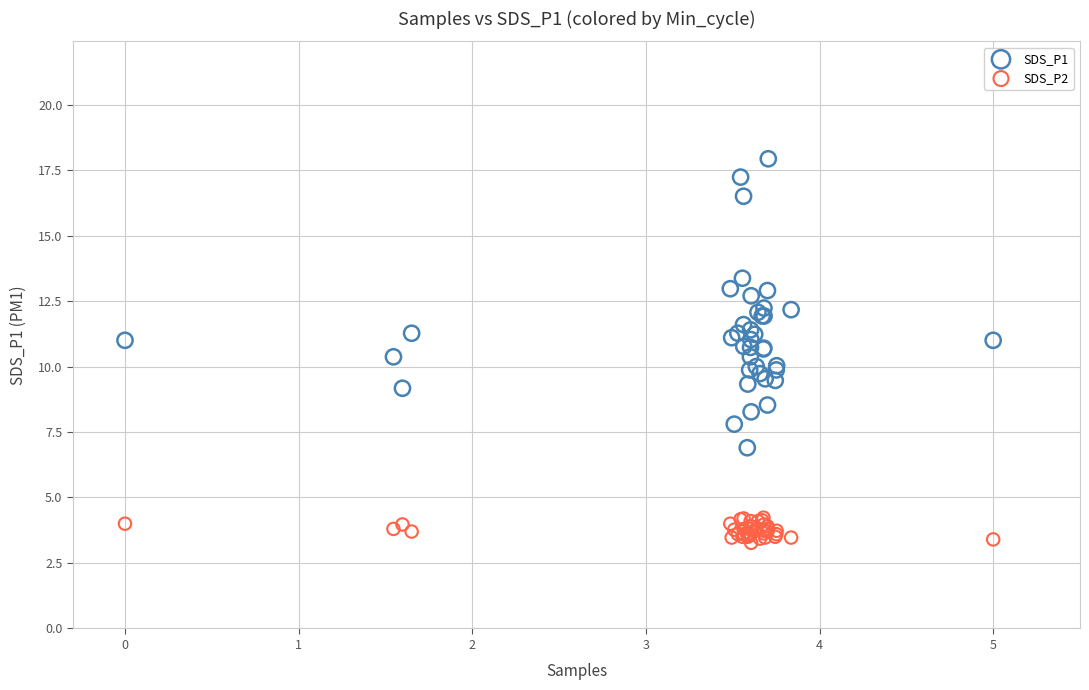

Which series contains the lowest Y value?

SDS_P2